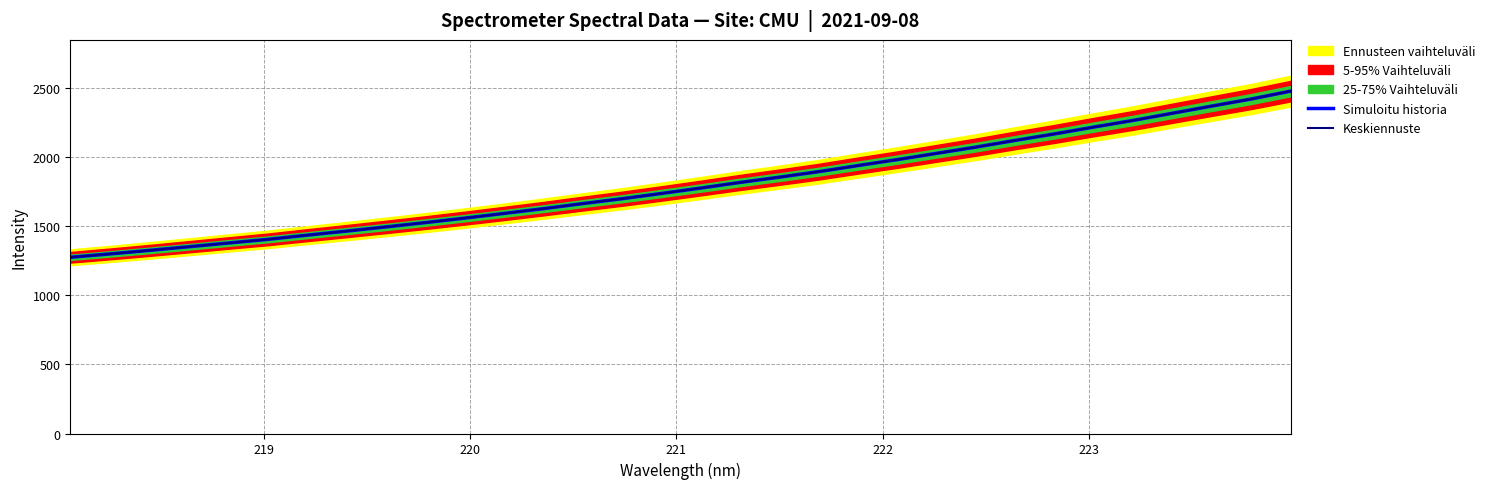

Reading left to right, transcribe all the data shown in this chart.

Simuloitu historia: 1275.3	1299.5	1324.9	1351.5	1378.3	1404.7	1435.1	1464.5	1494.8	1525.9	1558.5	1592.4	1627.0	1663.7	1699.0	1737.0	1776.3	1817.0	1855.2	1895.0	1939.3	1982.5	2027.8	2073.1	2121.7	2168.6	2218.3	2266.4	2318.5	2370.2	2421.3	2478.2
Keskiennuste: 1275.3	1299.5	1324.9	1351.5	1378.3	1404.7	1435.1	1464.5	1494.8	1525.9	1558.5	1592.4	1627.0	1663.7	1699.0	1737.0	1776.3	1817.0	1855.2	1895.0	1939.3	1982.5	2027.8	2073.1	2121.7	2168.6	2218.3	2266.4	2318.5	2370.2	2421.3	2478.2